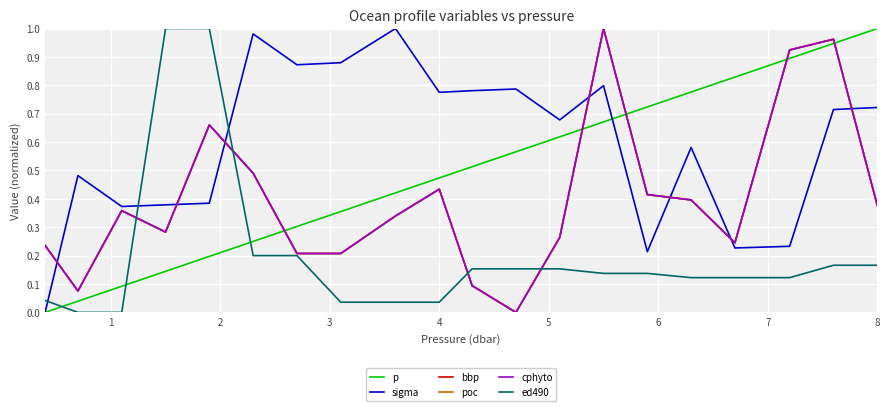

Does the chart have visible grid lines?

Yes